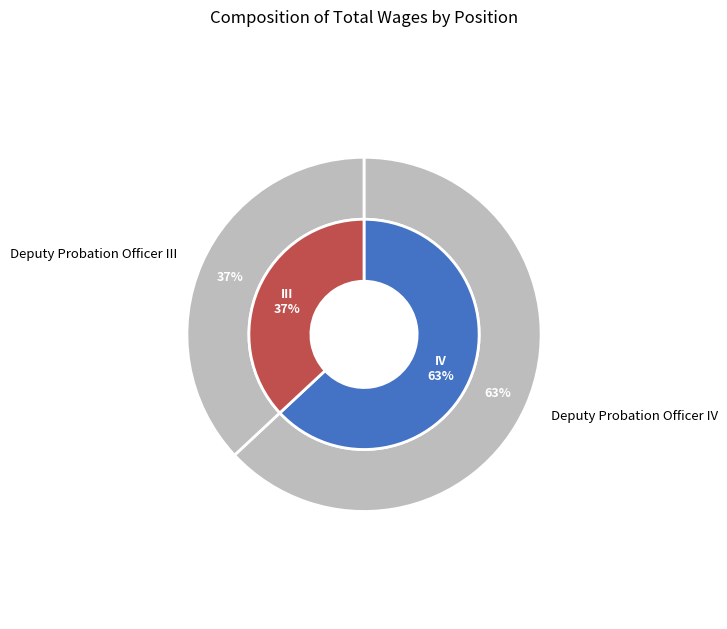

To the nearest percent, what is the average slice percentage?

50%